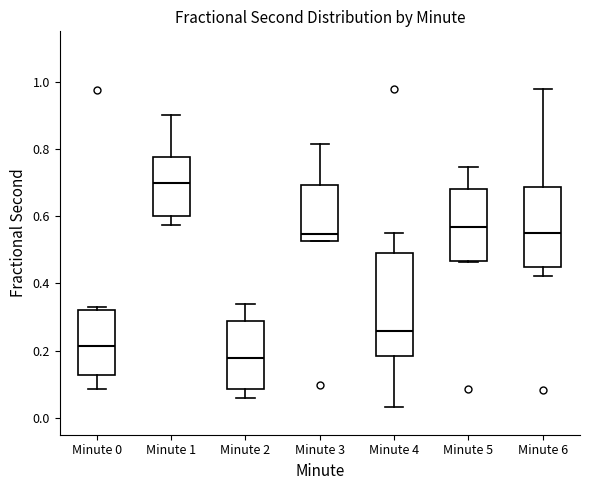

Reading left to right, transcribe this box plot: for each box, give where its median line is, the range the box spans, and where its two whiskers end, as read against the y-axis. The values are not printed on the chart, so give them approximately, as read against the axis.

Minute 0: median 0.22, box 0.12 to 0.32, whiskers 0.08 to 0.34
Minute 1: median 0.70, box 0.60 to 0.78, whiskers 0.58 to 0.90
Minute 2: median 0.18, box 0.08 to 0.28, whiskers 0.06 to 0.34
Minute 3: median 0.54, box 0.52 to 0.70, whiskers 0.52 to 0.82
Minute 4: median 0.26, box 0.18 to 0.50, whiskers 0.04 to 0.54
Minute 5: median 0.56, box 0.46 to 0.68, whiskers 0.46 to 0.74
Minute 6: median 0.54, box 0.44 to 0.68, whiskers 0.42 to 0.98